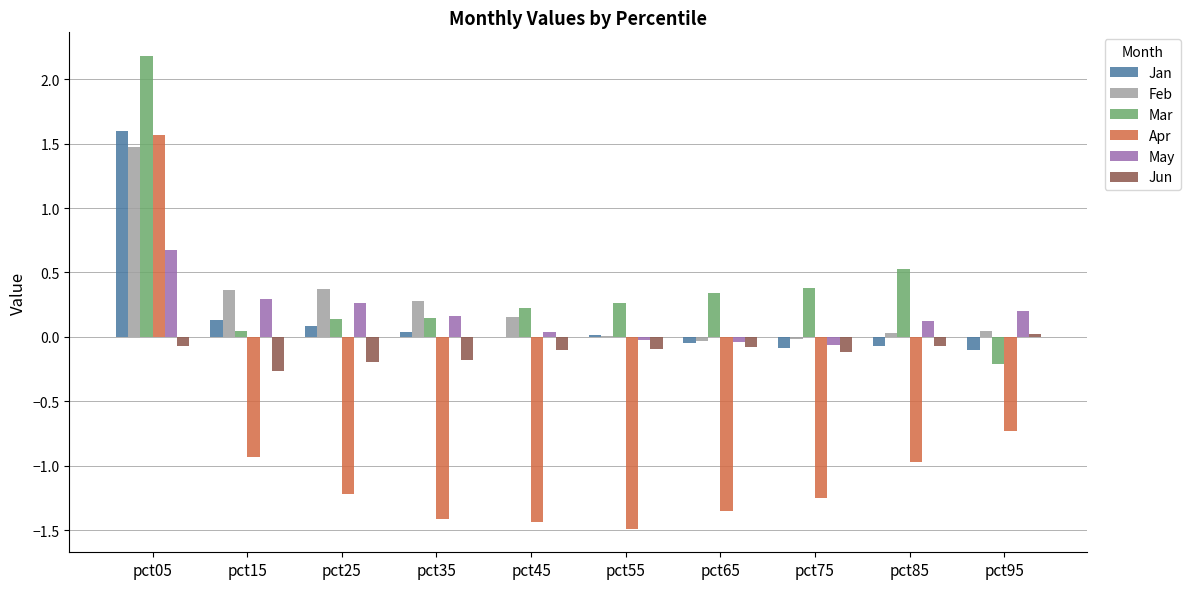

Does the chart contain stacked bars?

No